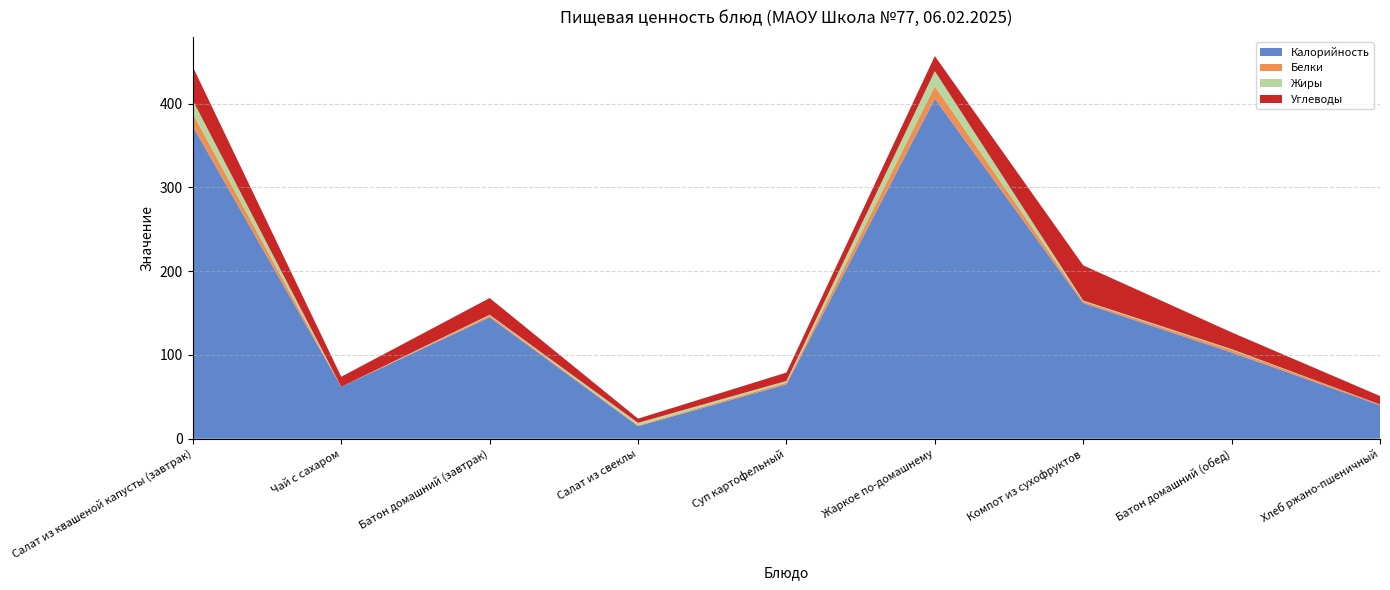

Reading left to right, extract all data points from this chart.

Калорийность: Салат из квашеной капусты (завтрак)=373	Чай с сахаром=62	Батон домашний (завтрак)=145	Салат из свеклы=15	Суп картофельный=65	Жаркое по-домашнему=406	Компот из сухофруктов=162	Батон домашний (обед)=103	Хлеб ржано-пшеничный=40
Белки: Салат из квашеной капусты (завтрак)=15	Чай с сахаром=0	Батон домашний (завтрак)=2	Салат из свеклы=1	Суп картофельный=2	Жаркое по-домашнему=15	Компот из сухофруктов=2	Батон домашний (обед)=3	Хлеб ржано-пшеничный=1
Жиры: Салат из квашеной капусты (завтрак)=16	Чай с сахаром=0	Батон домашний (завтрак)=1	Салат из свеклы=3	Суп картофельный=2	Жаркое по-домашнему=18	Компот из сухофруктов=1	Батон домашний (обед)=1	Хлеб ржано-пшеничный=0
Углеводы: Салат из квашеной капусты (завтрак)=40	Чай с сахаром=12	Батон домашний (завтрак)=20	Салат из свеклы=5	Суп картофельный=10	Жаркое по-домашнему=18	Компот из сухофруктов=42	Батон домашний (обед)=20	Хлеб ржано-пшеничный=10